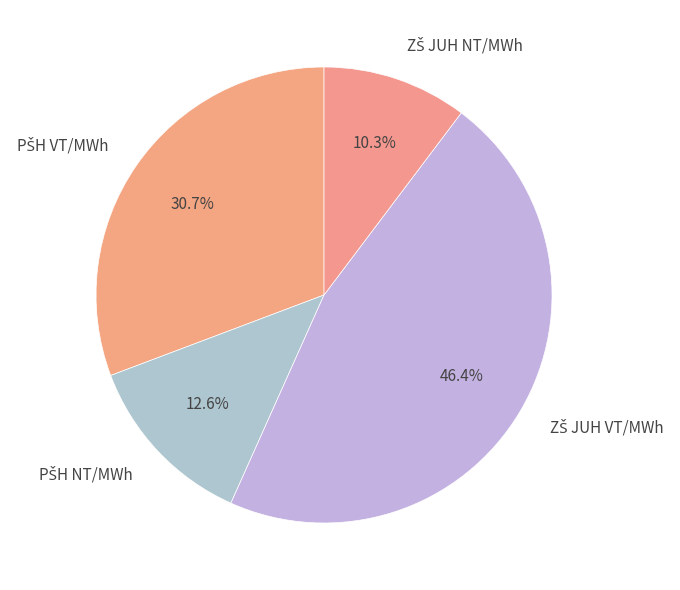

Is there a majority slice in this chart?

No